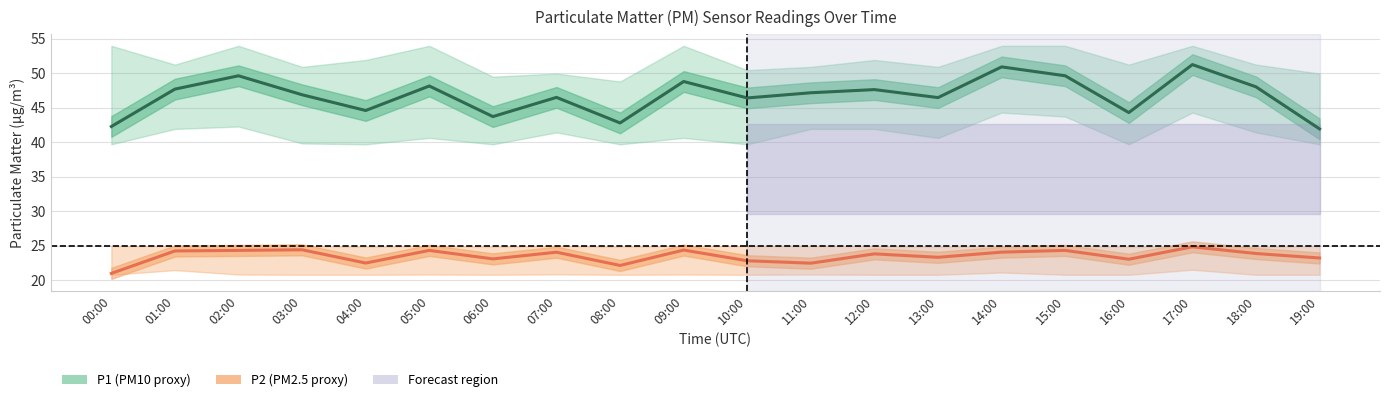

At which category does PM1 (P1) reach its first local peak?

02:00